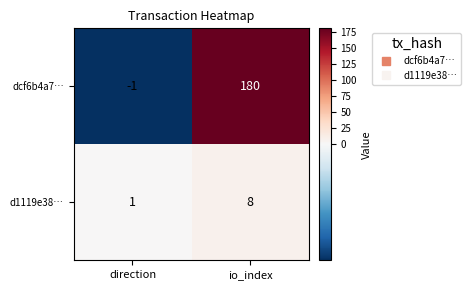

True or false: dcf6b4a7… has a value of -1 at direction.

True